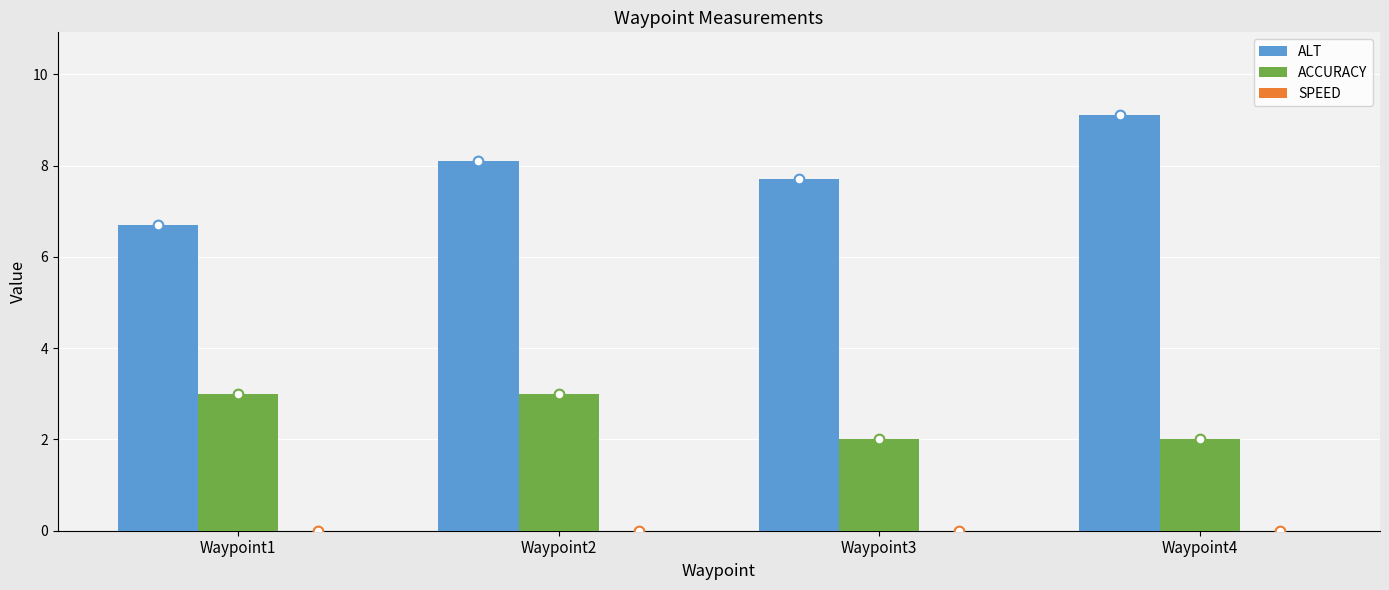

What is the difference between the maximum and minimum values in the ACCURACY series?

1.0